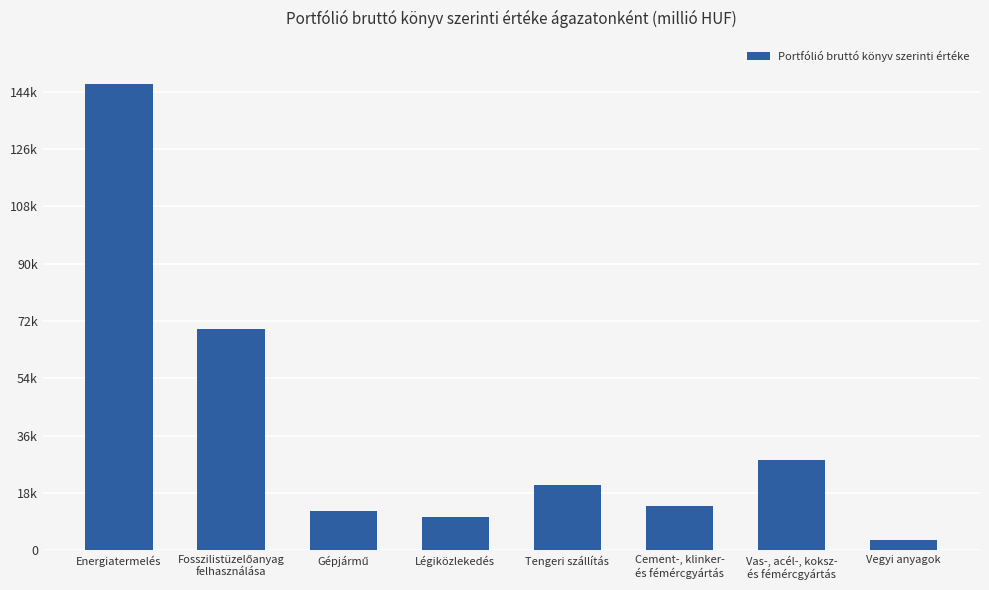

Between Cement-, klinker-
és fémércgyártás and Vegyi anyagok, which is larger?

Cement-, klinker-
és fémércgyártás